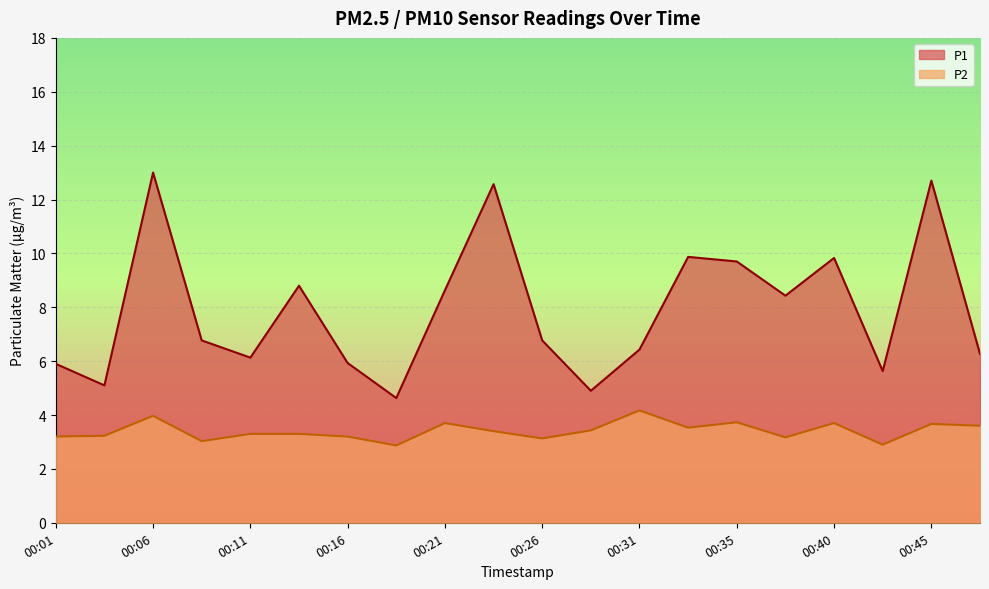

At how many categories does at least one series exceed 12?

3